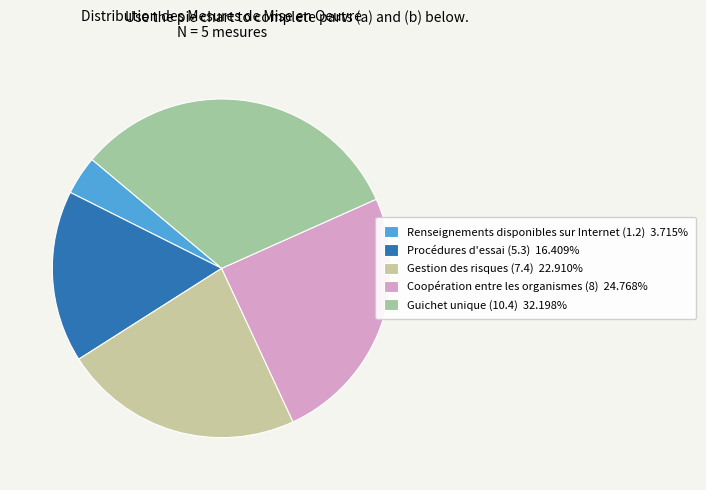

Is the sum of Gestion des risques (7.4) 22.910% and Coopération entre les organismes (8) 24.768% greater than half?

No